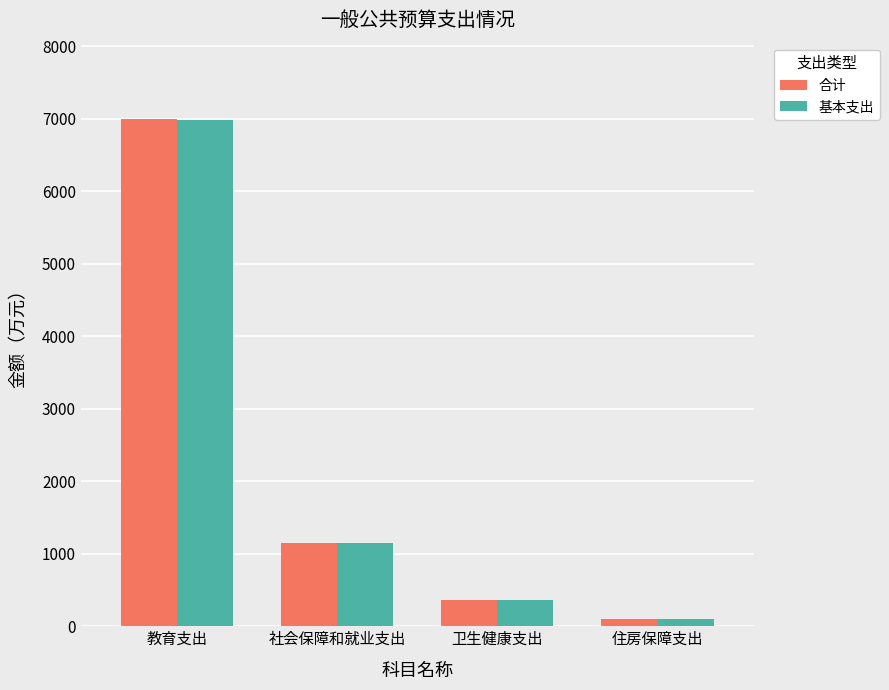

At which label does 合计 first exceed 1143?

教育支出